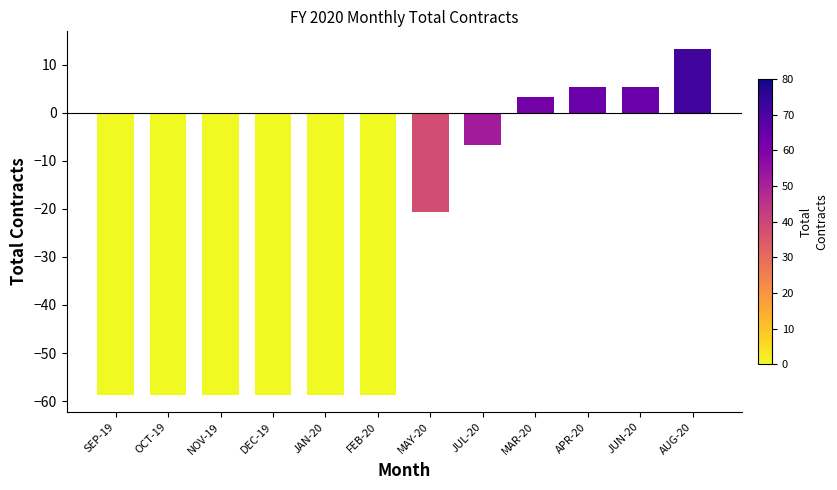

What is the value of the 8th bar from the left?

-6.7